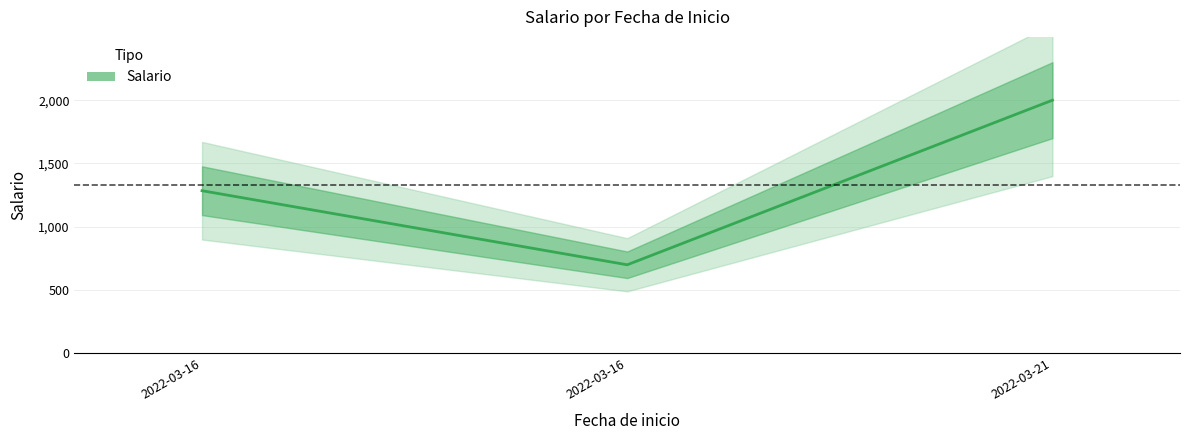

What is the ratio of the value at 2022-03-16 to the value at 2022-03-21?

0.3